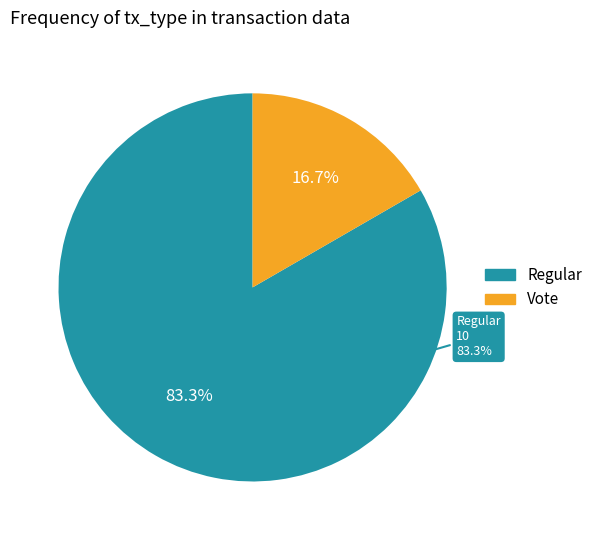

What is the ratio of the value at Vote to the value at Regular?

0.2